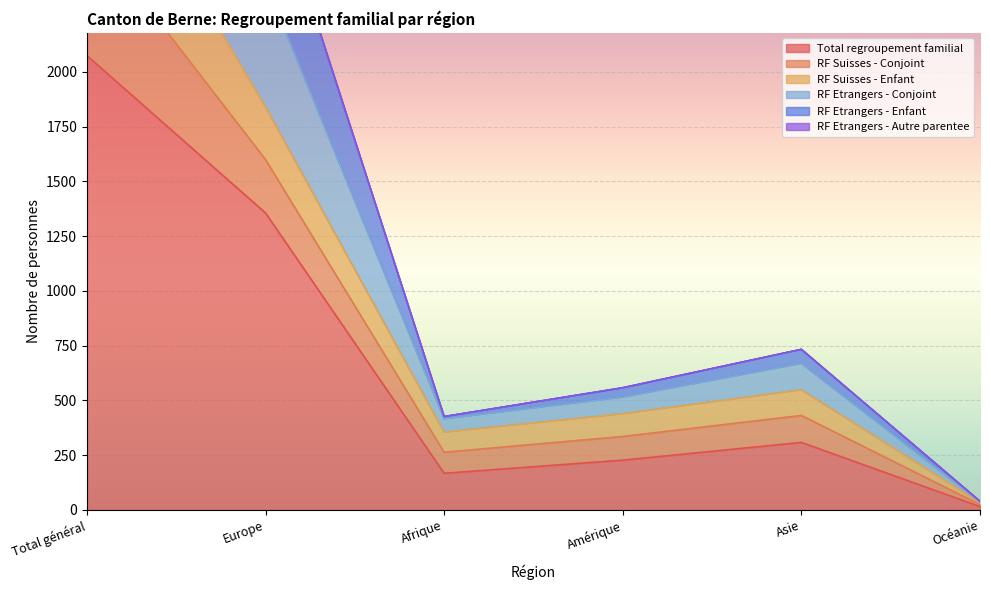

What is the maximum value for Total regroupement familial?

2075